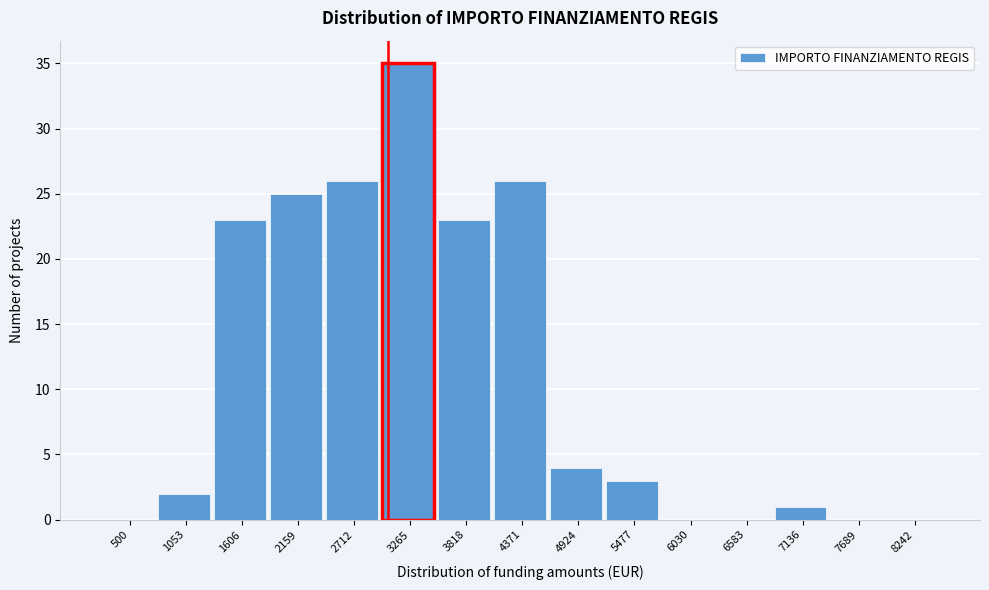

Reading left to right, what are all the values shown in this chart?

500=0	1053=2	1606=23	2159=25	2712=26	3265=35	3818=23	4371=26	4924=4	5477=3	6030=0	6583=0	7136=1	7689=0	8242=0